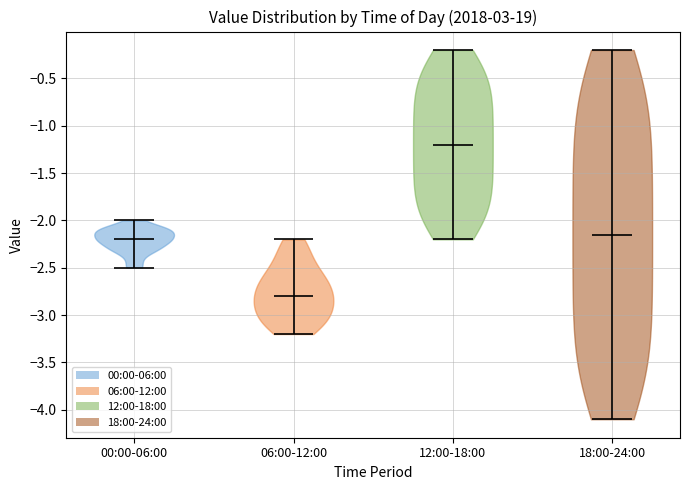

What is the lowest point the violin for 00:00-06:00 reaches on the y-axis? The values are not printed on the chart, so give them approximately, as read against the axis.

-2.50